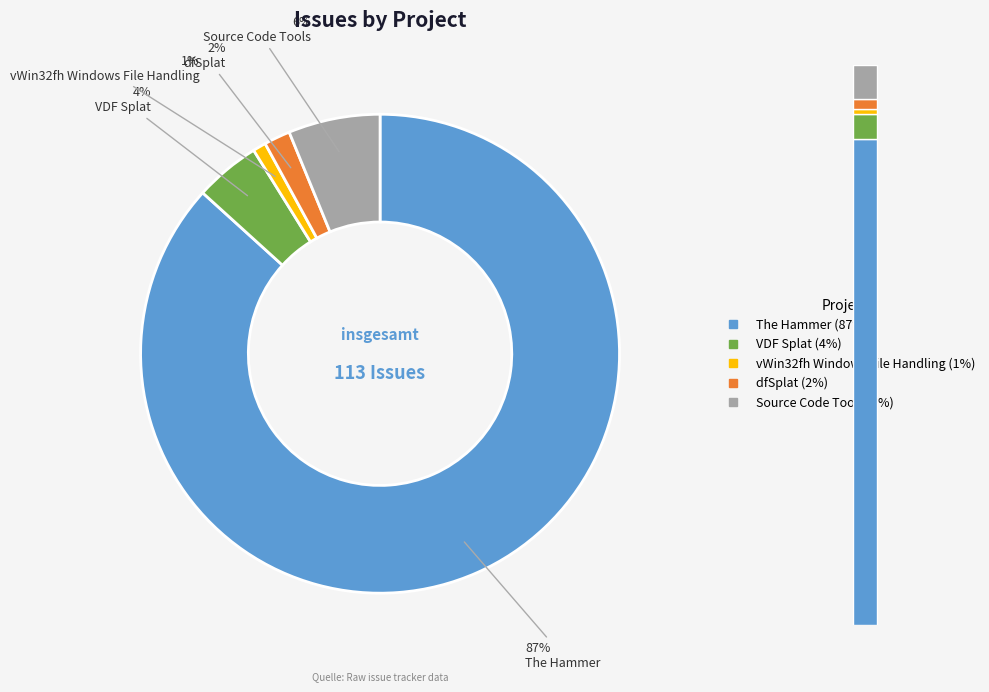

Approximately how many times larger is the value at VDF Splat compared to The Hammer?

0.1